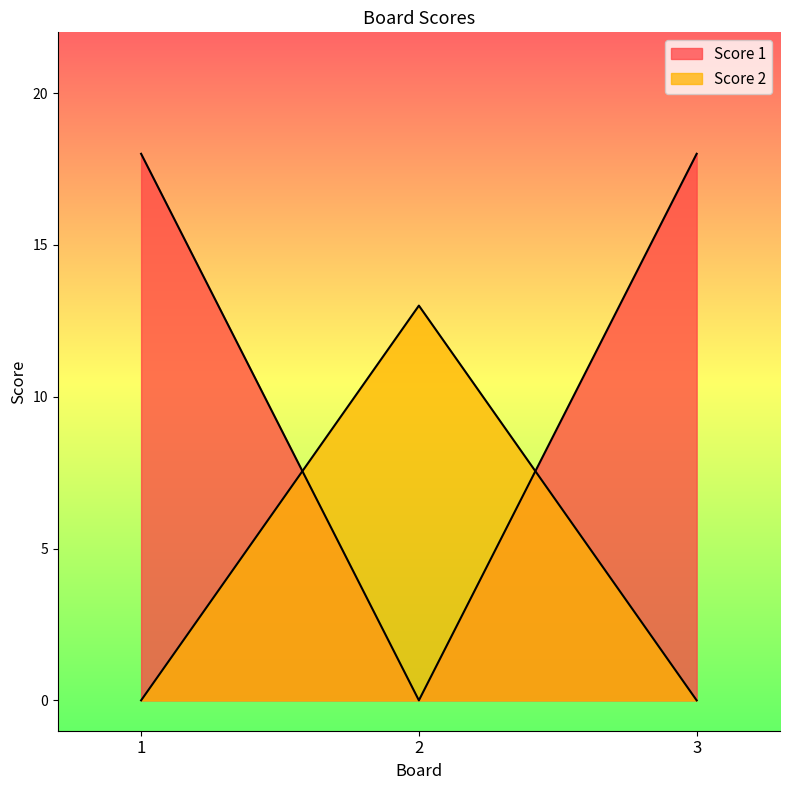

List the labels in order of Score 2 value, largest first.

2, 1, 3